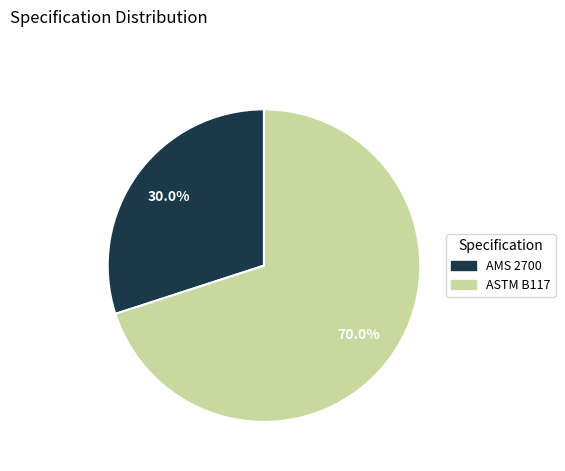

To the nearest percent, what percentage of the pie is ASTM B117?

70%